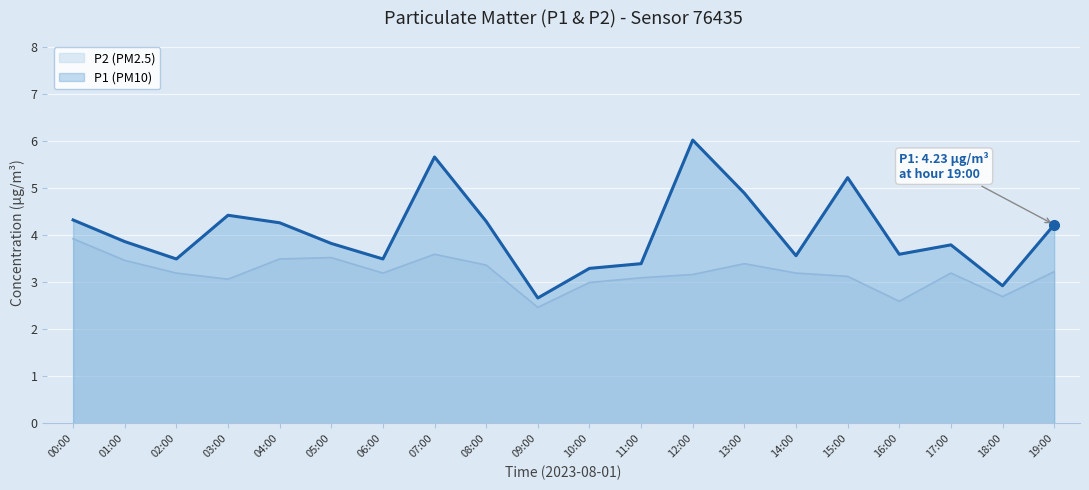

At how many categories does at least one series exceed 4?

9